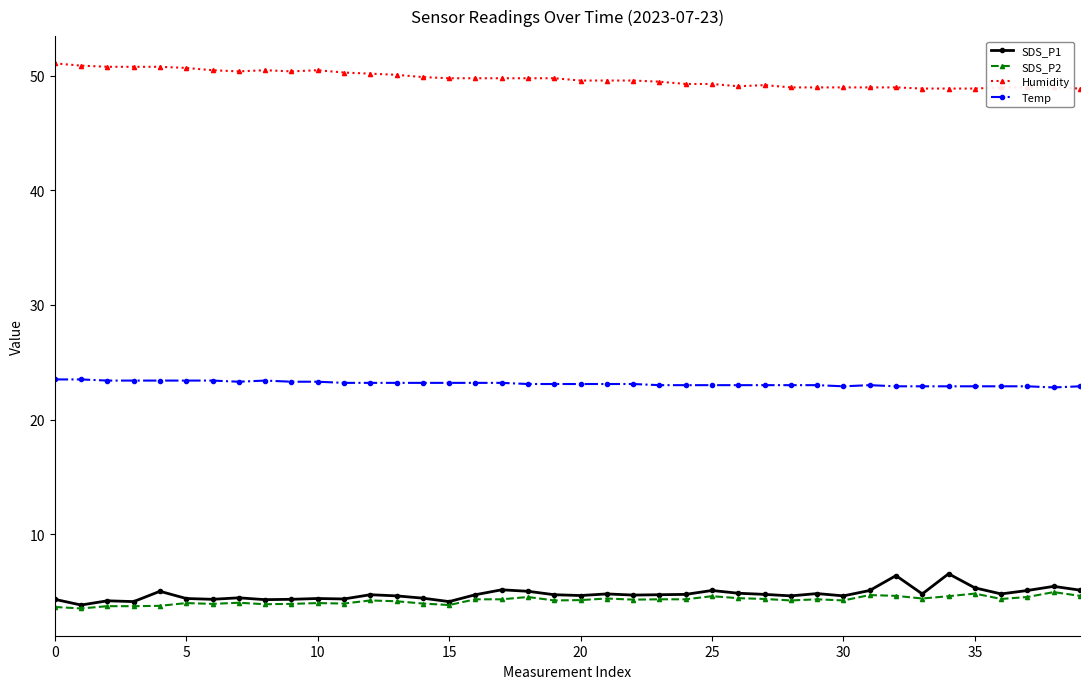

What is the greatest value displayed?

51.1